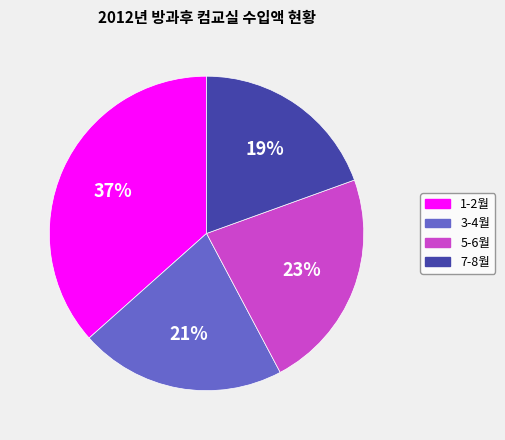

To the nearest percent, what percentage of the pie is 5-6월?

23%